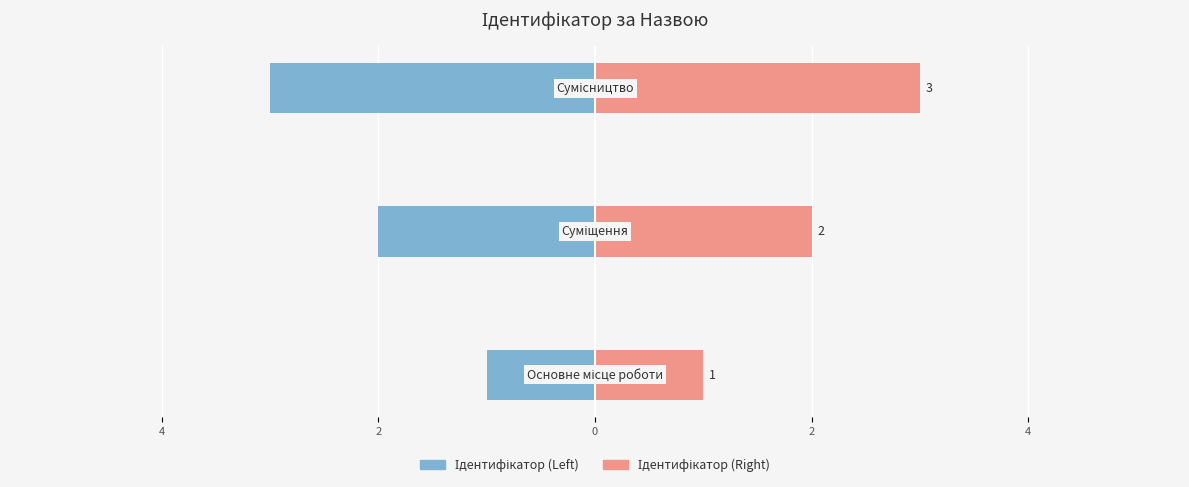

How many values in the Ідентифікатор (Left) series exceed -2?

1